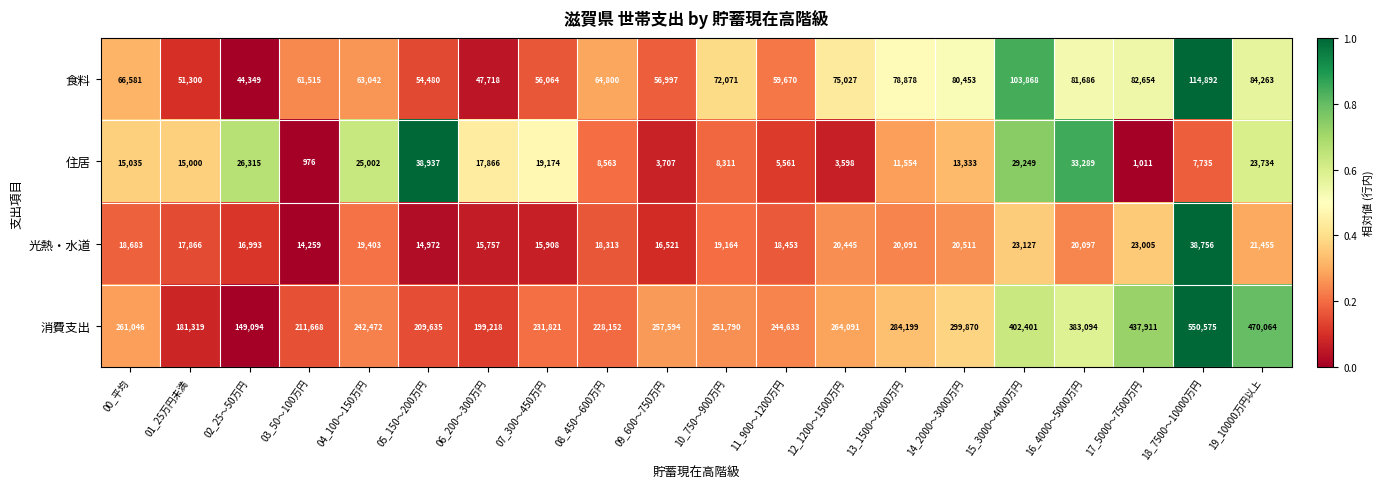

Which label corresponds to the largest value in the chart?

18_7500～10000万円